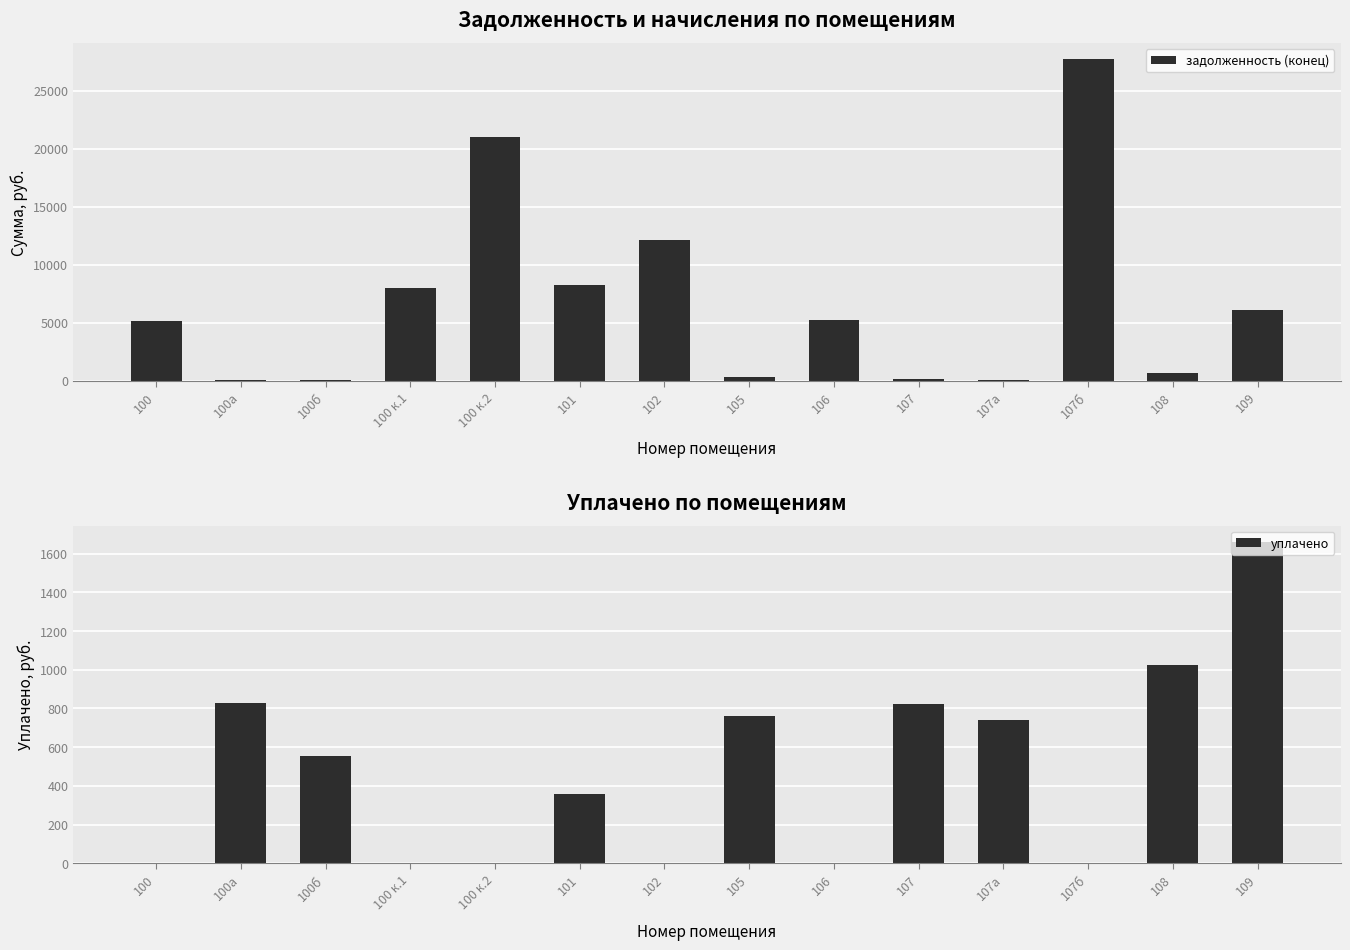

Rank the series by their maximum value, from highest to lowest.

задолженность (конец), уплачено